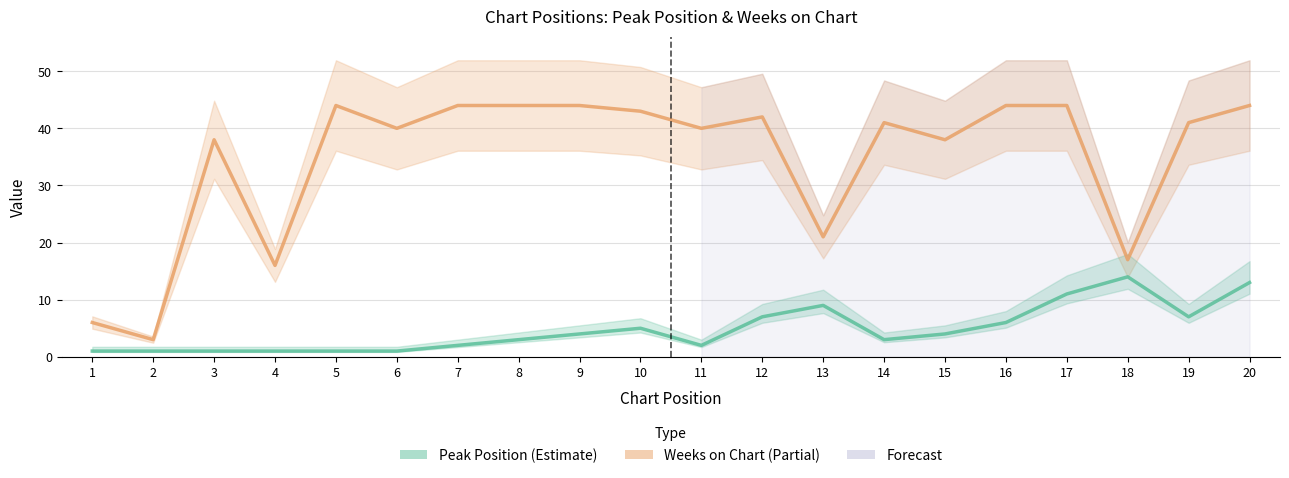

Rank the series by their maximum value, from lowest to highest.

Peak Position, Weeks on Chart